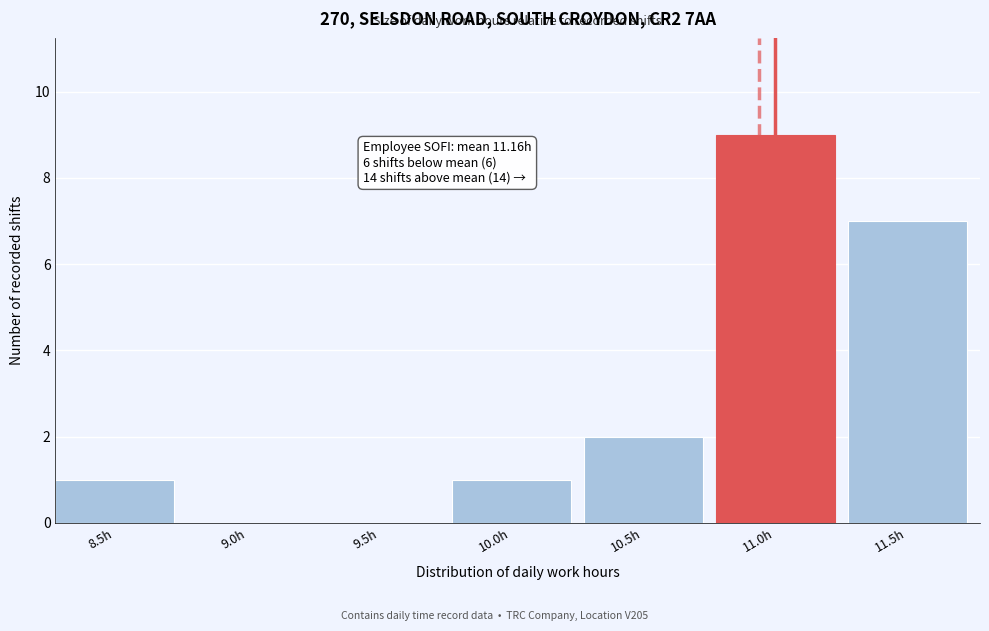

Reading left to right, extract all data points from this chart.

8.5h=1	9.0h=0	9.5h=0	10.0h=1	10.5h=2	11.0h=9	11.5h=7